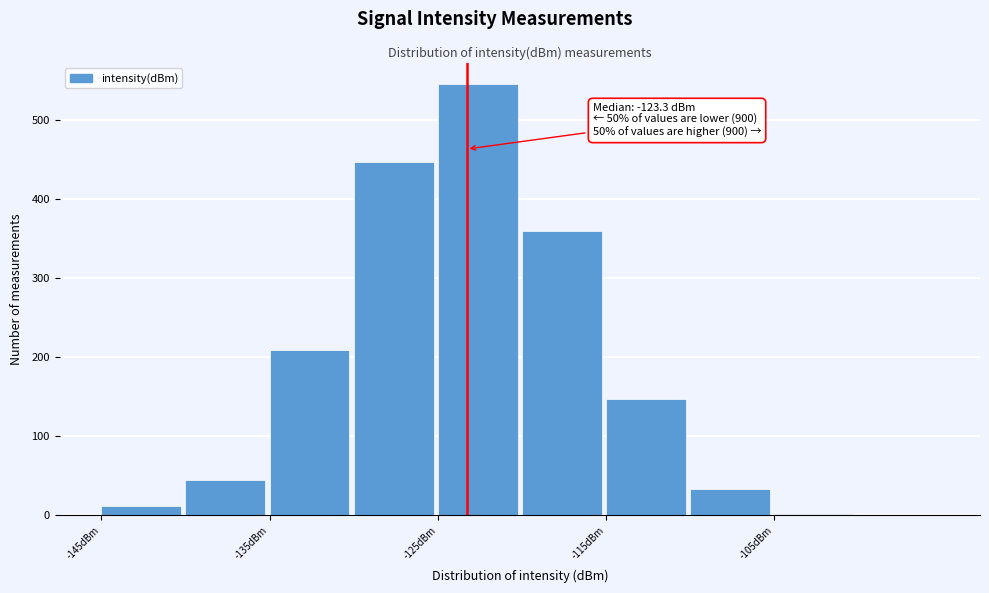

Which range on the x-axis has the tallest bar?

-125 to -120